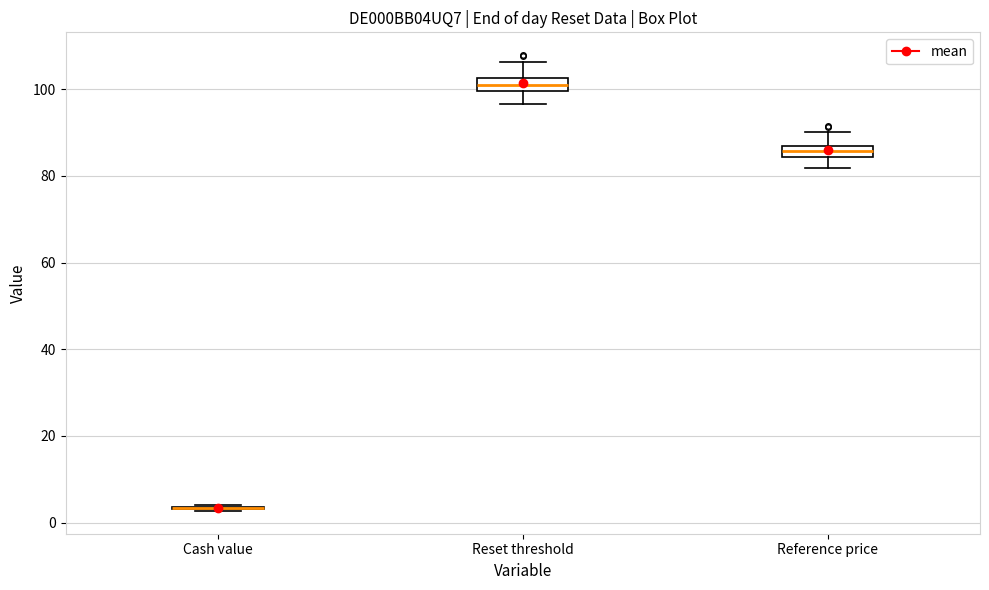

Where does the upper whisker of the box for Reference price end on the y-axis? The values are not printed on the chart, so give them approximately, as read against the axis.

90